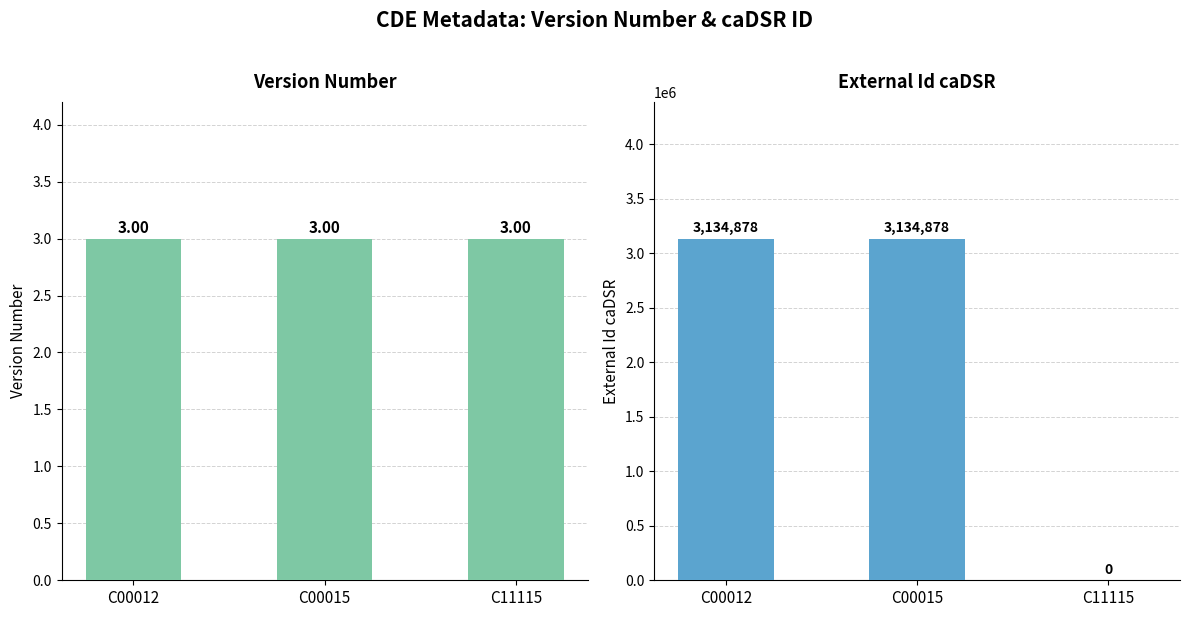

Rank the series at C11115 from highest to lowest value.

Version Number, External Id caDSR